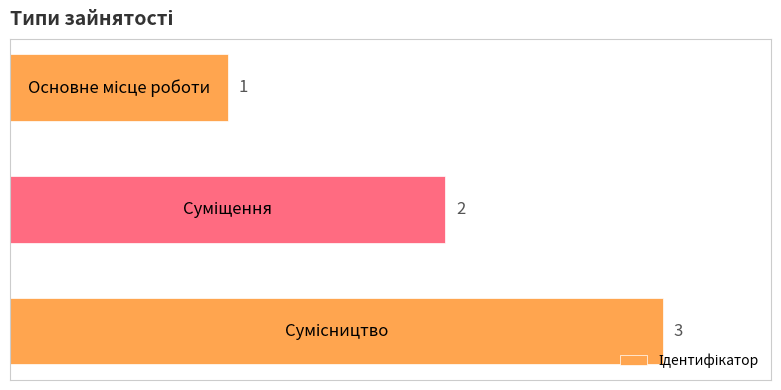

Are the bars grouped side by side (vs. stacked)?

No